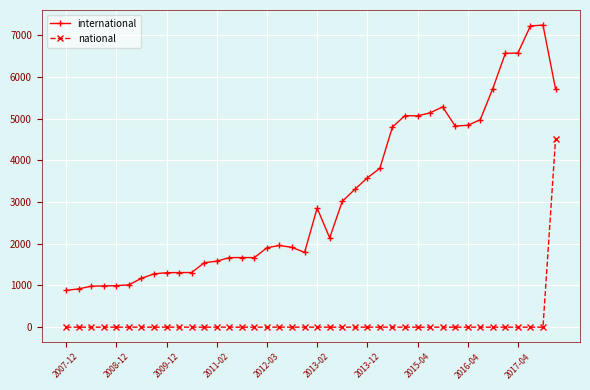

What is the greatest value displayed?

7243